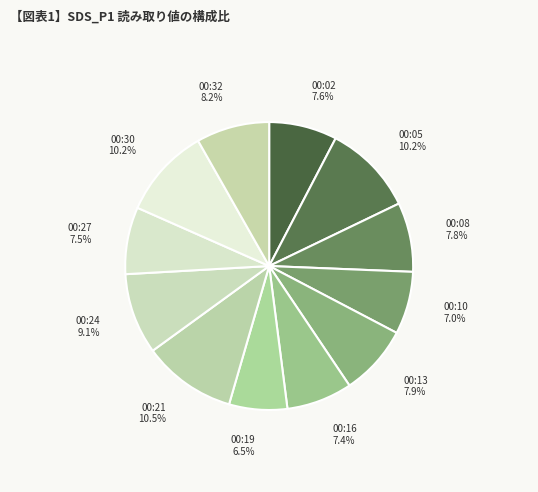

Rank the categories by value from lowest to highest.

00:19, 00:10, 00:16, 00:27, 00:02, 00:08, 00:13, 00:32, 00:24, 00:30, 00:05, 00:21